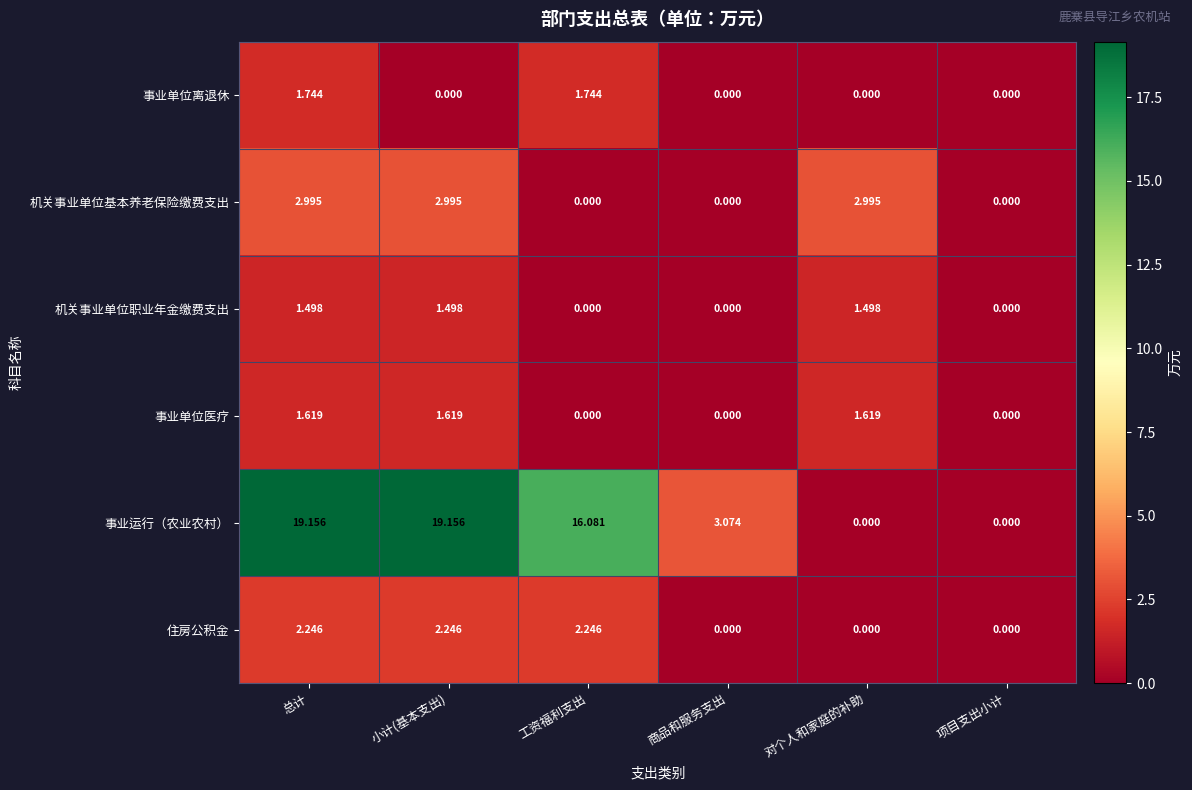

Between 小计(基本支出) and 项目支出小计, which series saw the biggest shift?

事业运行（农业农村）